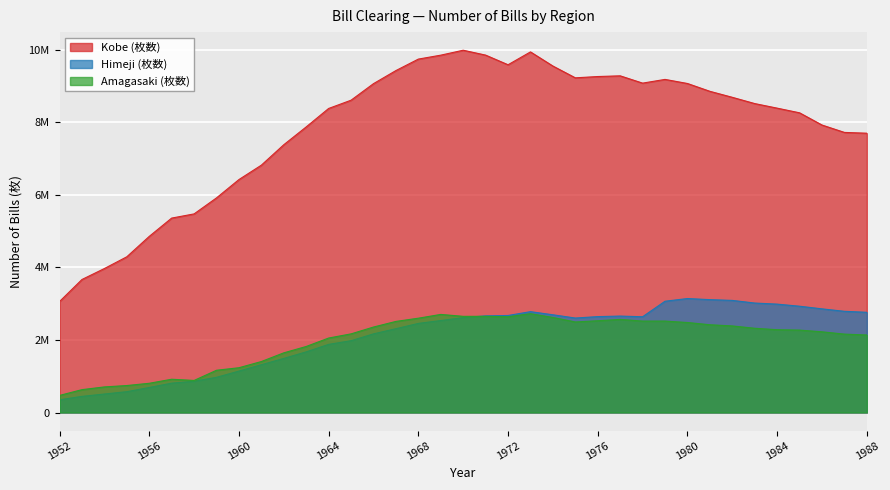

Where is the first local maximum for Amagasaki (枚数)?

1957